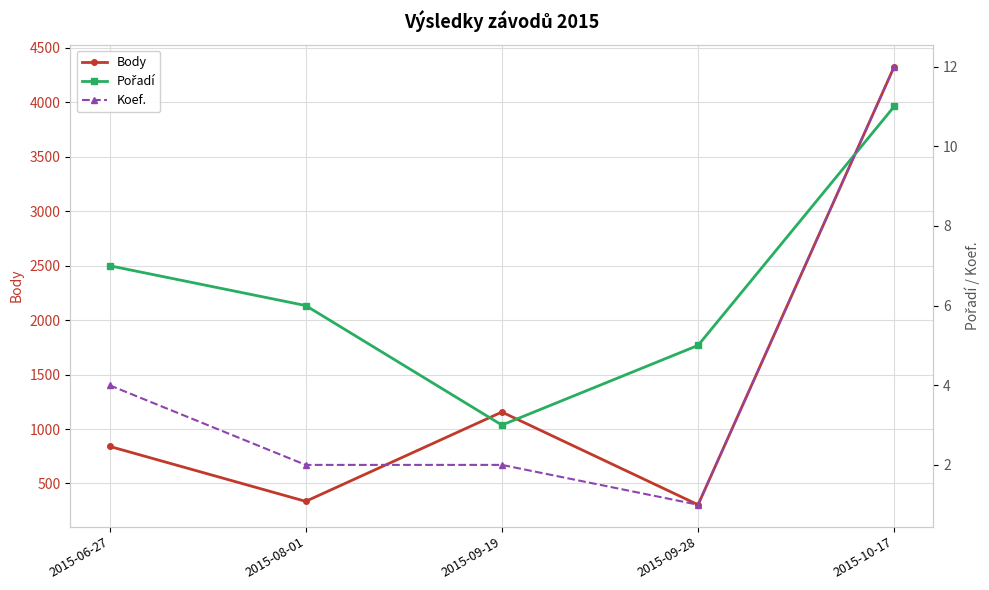

How many categories are shown in the chart?

5